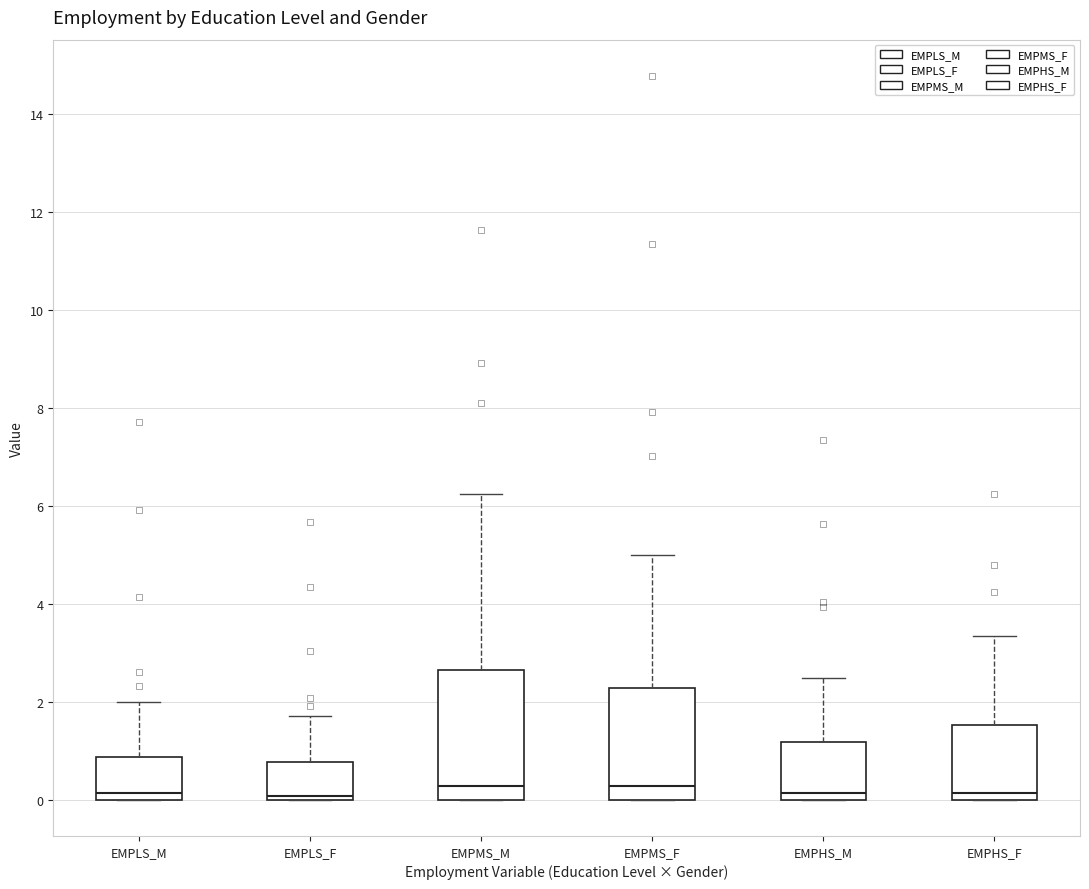

Where does the median line of the box for EMPHS_F sit on the y-axis? The values are not printed on the chart, so give them approximately, as read against the axis.

0.2